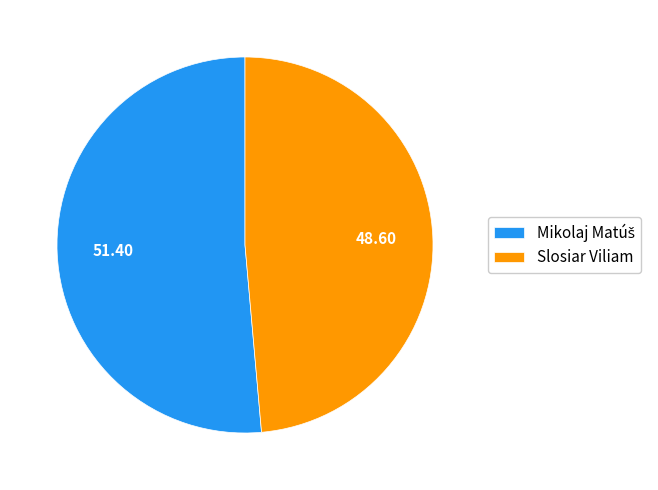

Which category has the smallest portion of the pie?

Slosiar Viliam